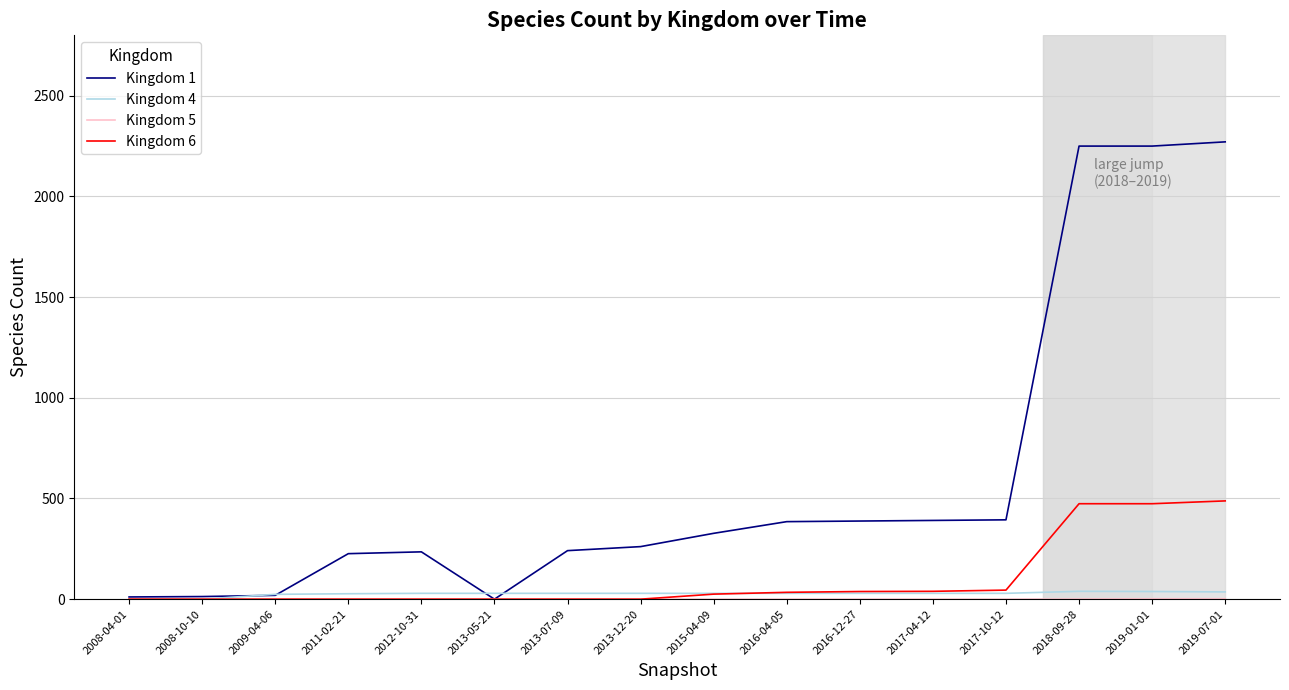

Which series has the largest range (max minus min)?

Kingdom 1